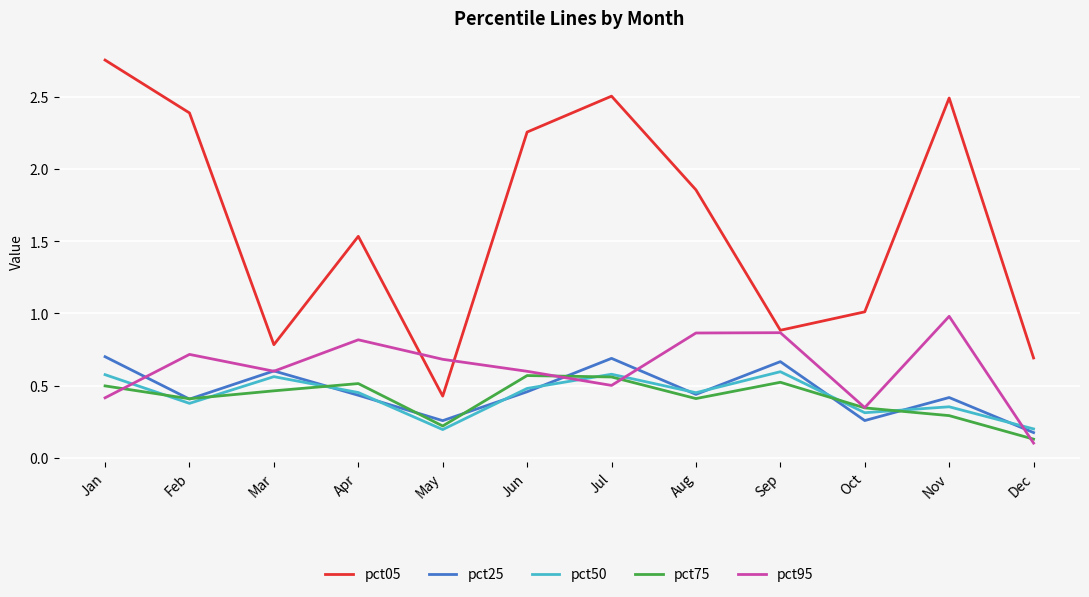

Does the chart have visible grid lines?

Yes